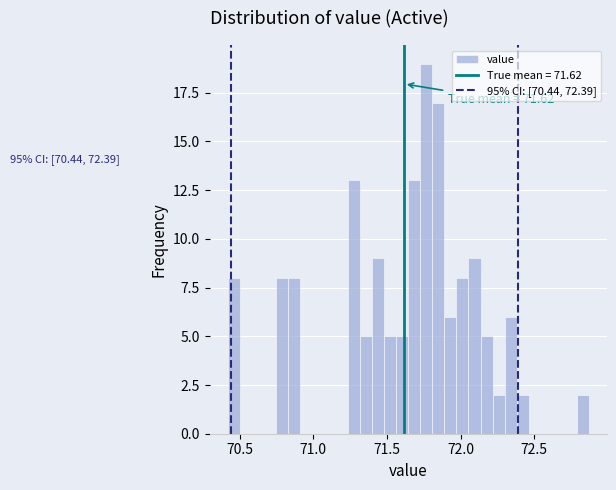

Around what value on the x-axis is the tallest bar? Give the approximate position of its centre, as read against the axis.

71.75